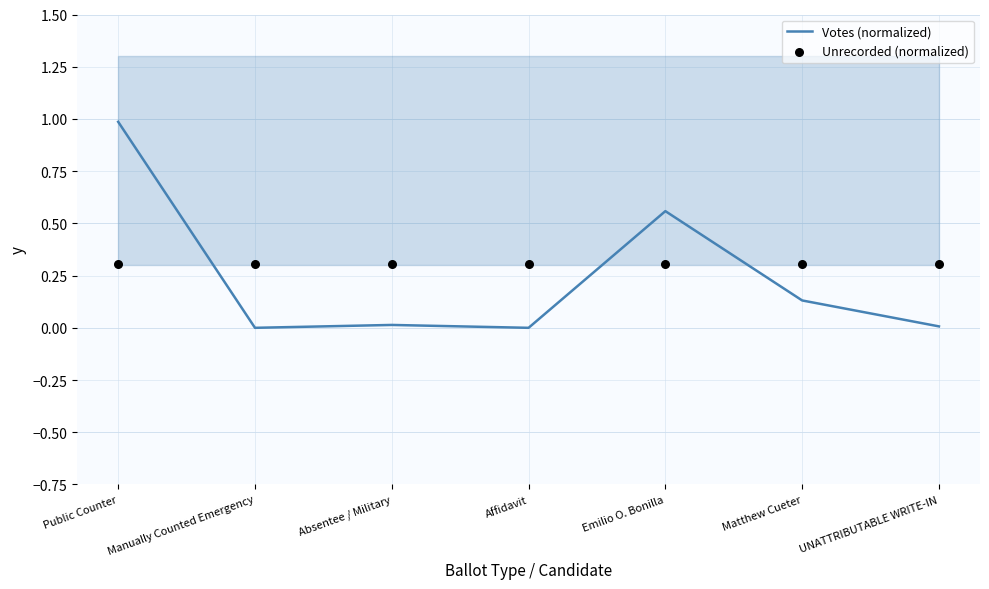

Which series has the largest total across all categories?

Unrecorded (normalized)